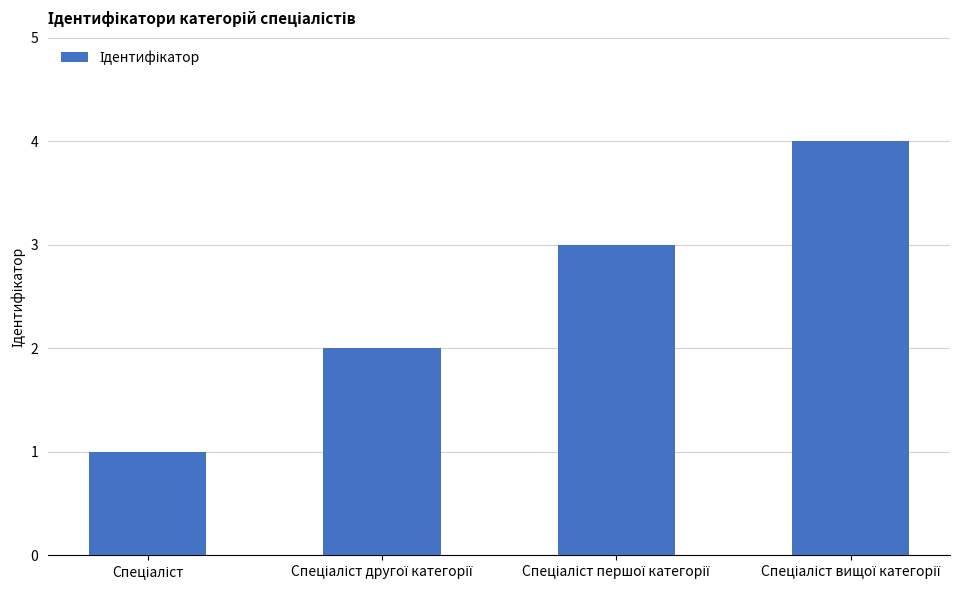

What is the maximum value shown in the chart?

4